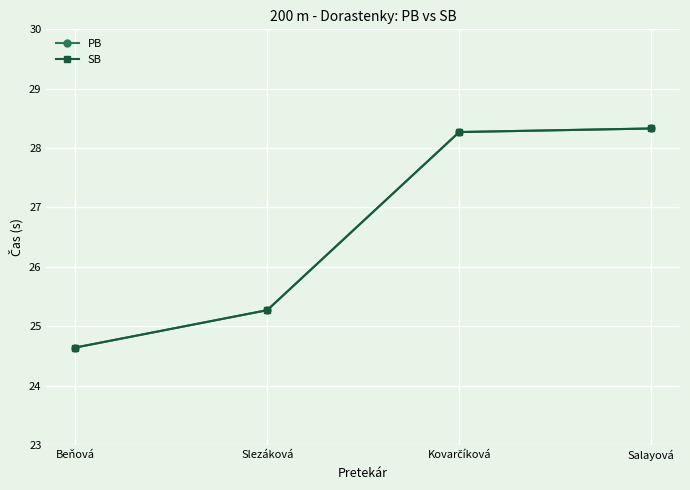

Rank the categories by PB value from highest to lowest.

Salayová, Kovarčíková, Slezáková, Beňová